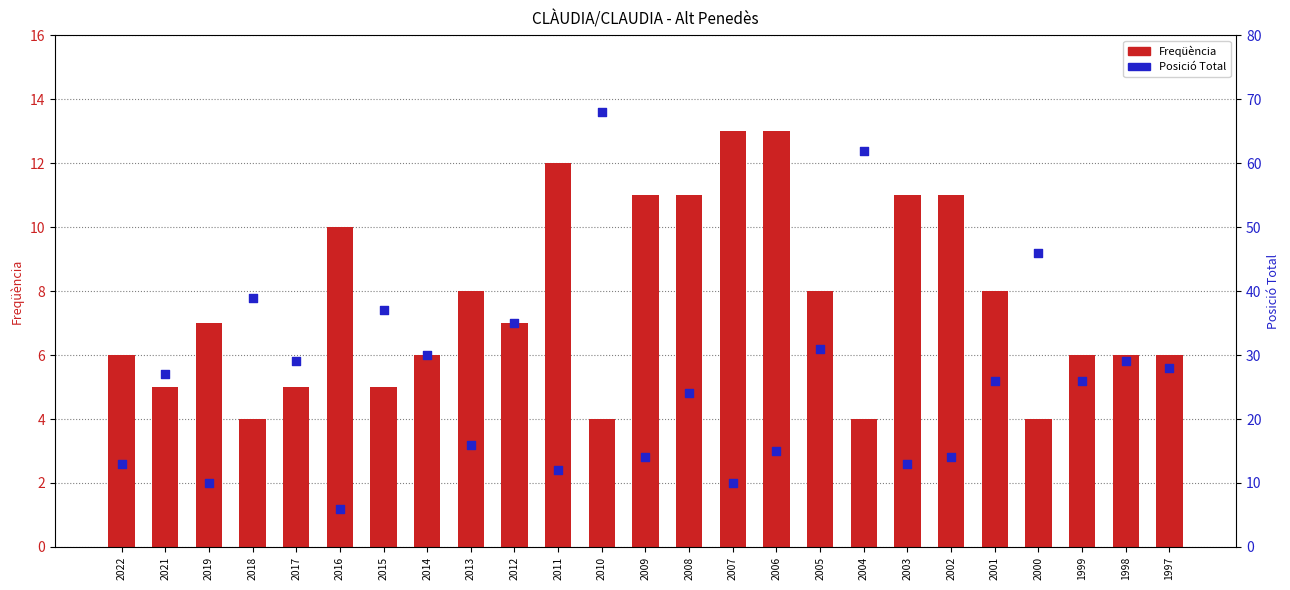

At which category is the sum across all series the highest?

2010